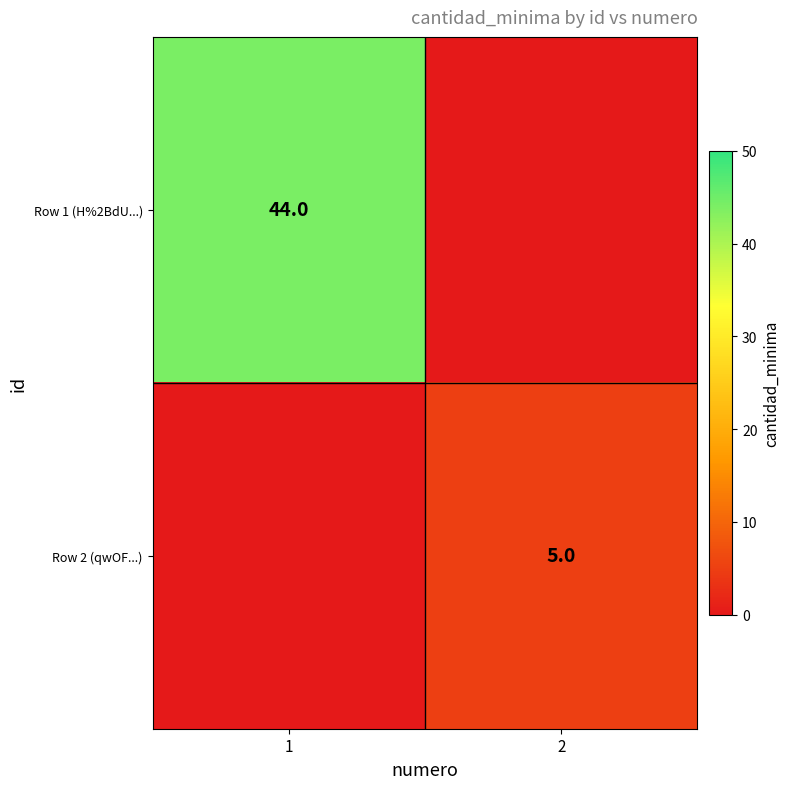

The value of Row 1 (H%2BdU...) at 1 is 67. True or false?

False